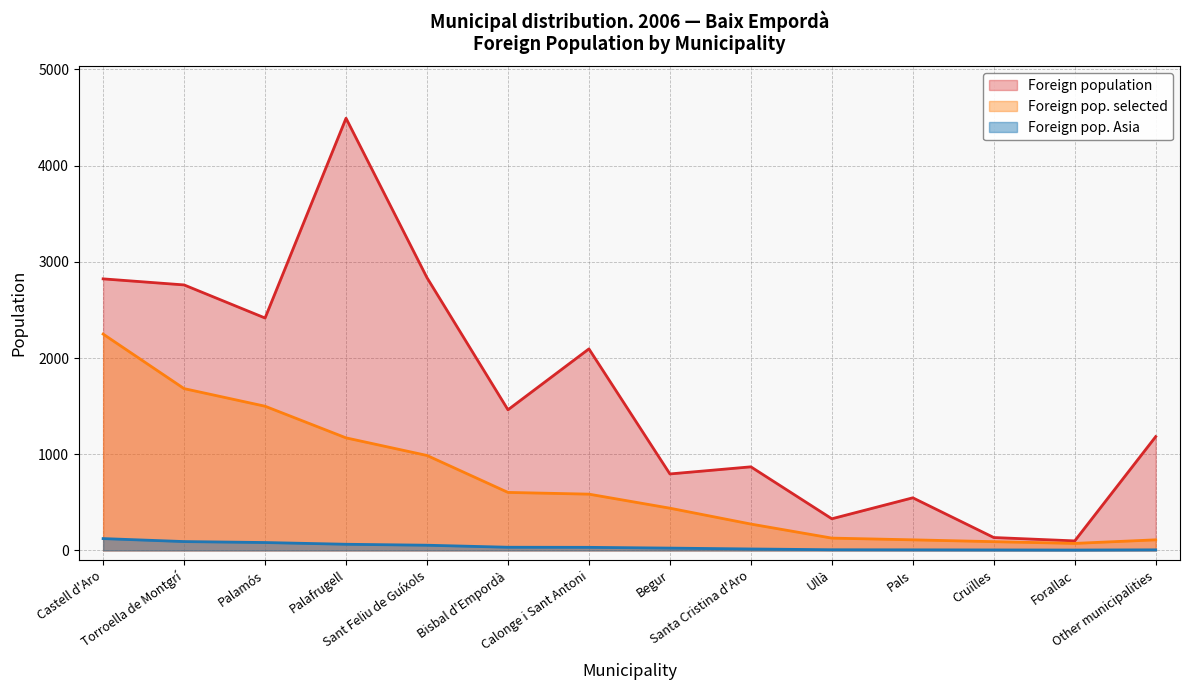

What is the value of the Foreign population point at the 6th from the left?

1462